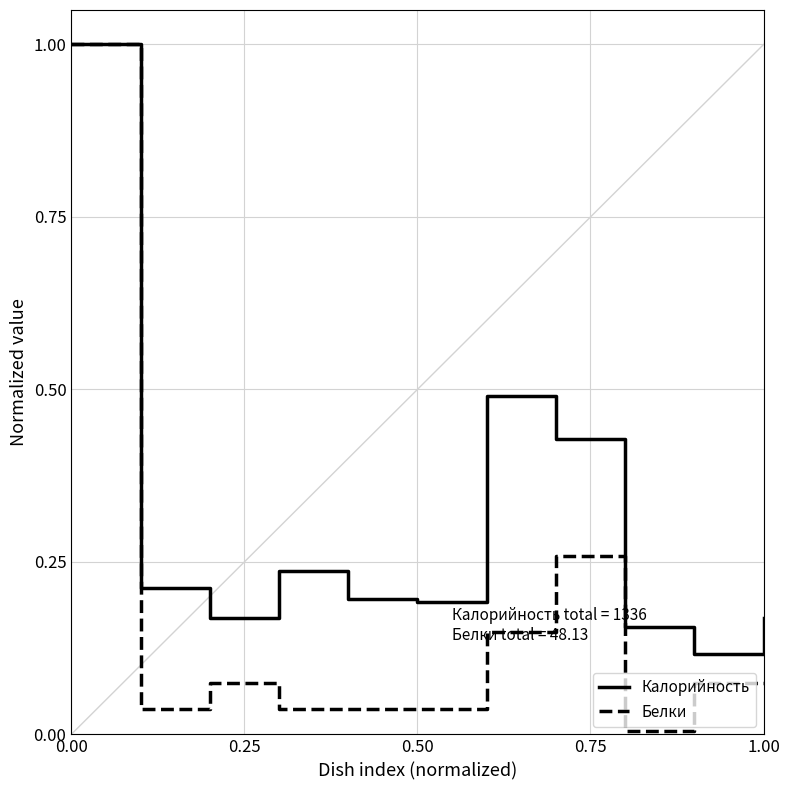

Which series has the largest range (max minus min)?

Белки